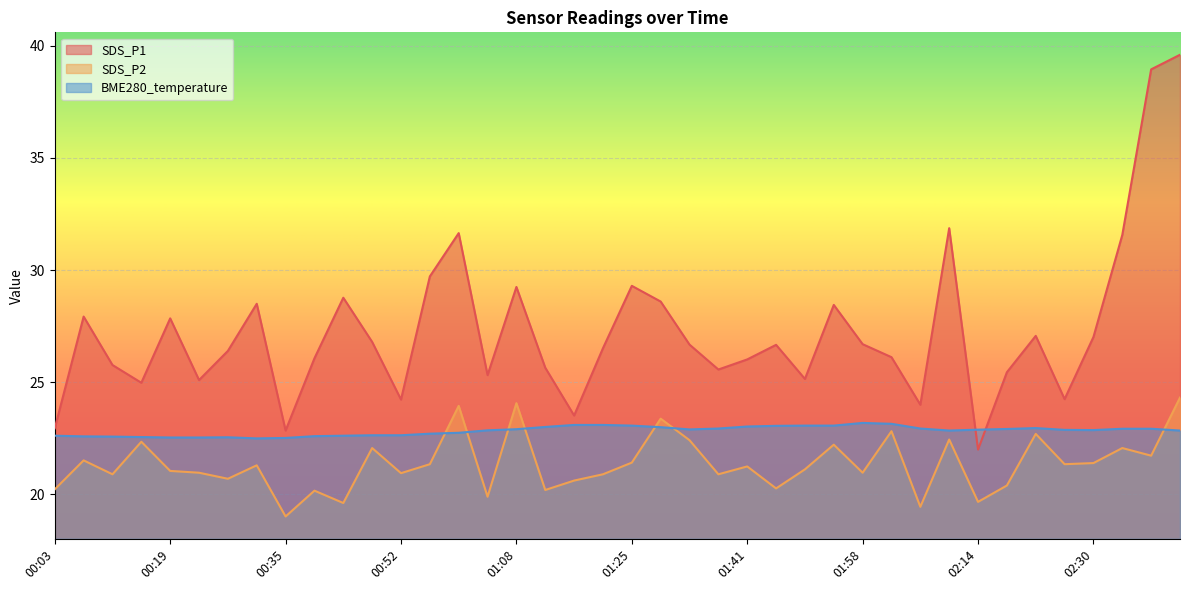

Between 00:56 and 01:25, which series saw the biggest shift?

SDS_P1